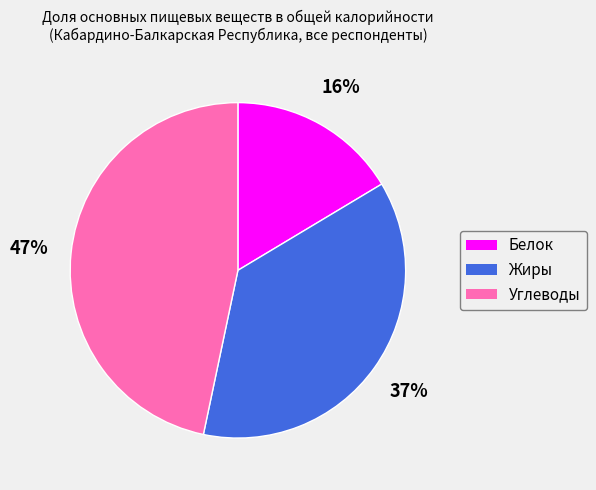

How many slices are in this pie chart?

3